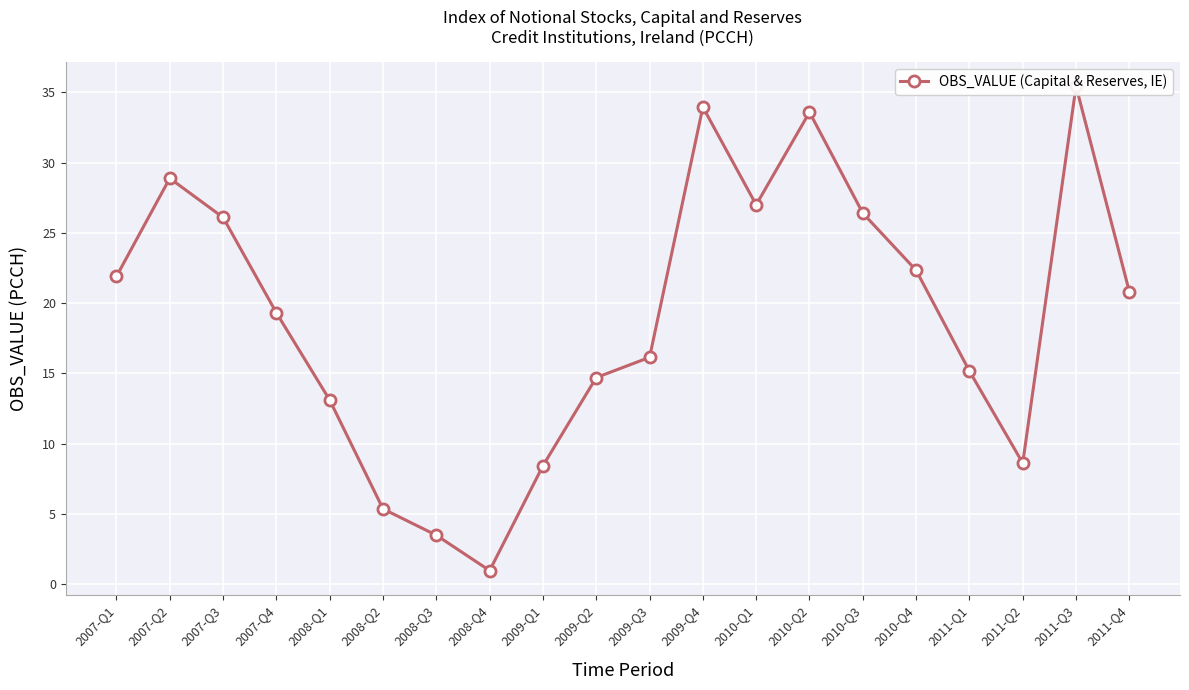

What is the difference between the maximum and minimum values?

34.5